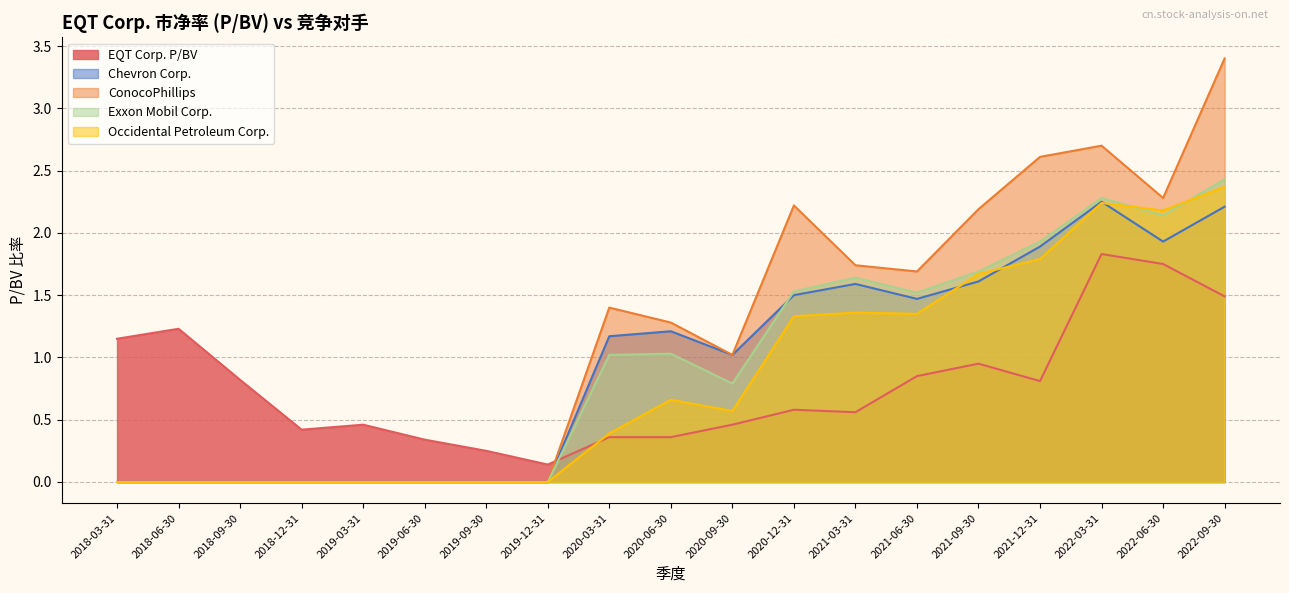

Reading left to right, list all the values displayed in this chart.

EQT Corp. P/BV: 2022-09-30=1.5	2022-06-30=1.8	2022-03-31=1.8	2021-12-31=0.8	2021-09-30=0.9	2021-06-30=0.8	2021-03-31=0.6	2020-12-31=0.6	2020-09-30=0.5	2020-06-30=0.4	2020-03-31=0.4	2019-12-31=0.1	2019-09-30=0.2	2019-06-30=0.3	2019-03-31=0.5	2018-12-31=0.4	2018-09-30=0.8	2018-06-30=1.2	2018-03-31=1.1
Chevron Corp.: 2022-09-30=2.2	2022-06-30=1.9	2022-03-31=2.2	2021-12-31=1.9	2021-09-30=1.6	2021-06-30=1.5	2021-03-31=1.6	2020-12-31=1.5	2020-09-30=1.0	2020-06-30=1.2	2020-03-31=1.2	2019-12-31=0.0	2019-09-30=0.0	2019-06-30=0.0	2019-03-31=0.0	2018-12-31=0.0	2018-09-30=0.0	2018-06-30=0.0	2018-03-31=0.0
ConocoPhillips: 2022-09-30=3.4	2022-06-30=2.3	2022-03-31=2.7	2021-12-31=2.6	2021-09-30=2.2	2021-06-30=1.7	2021-03-31=1.7	2020-12-31=2.2	2020-09-30=1.0	2020-06-30=1.3	2020-03-31=1.4	2019-12-31=0.0	2019-09-30=0.0	2019-06-30=0.0	2019-03-31=0.0	2018-12-31=0.0	2018-09-30=0.0	2018-06-30=0.0	2018-03-31=0.0
Exxon Mobil Corp.: 2022-09-30=2.4	2022-06-30=2.1	2022-03-31=2.3	2021-12-31=1.9	2021-09-30=1.7	2021-06-30=1.5	2021-03-31=1.6	2020-12-31=1.5	2020-09-30=0.8	2020-06-30=1.0	2020-03-31=1.0	2019-12-31=0.0	2019-09-30=0.0	2019-06-30=0.0	2019-03-31=0.0	2018-12-31=0.0	2018-09-30=0.0	2018-06-30=0.0	2018-03-31=0.0
Occidental Petroleum Corp.: 2022-09-30=2.4	2022-06-30=2.2	2022-03-31=2.2	2021-12-31=1.8	2021-09-30=1.7	2021-06-30=1.4	2021-03-31=1.4	2020-12-31=1.3	2020-09-30=0.6	2020-06-30=0.7	2020-03-31=0.4	2019-12-31=0.0	2019-09-30=0.0	2019-06-30=0.0	2019-03-31=0.0	2018-12-31=0.0	2018-09-30=0.0	2018-06-30=0.0	2018-03-31=0.0